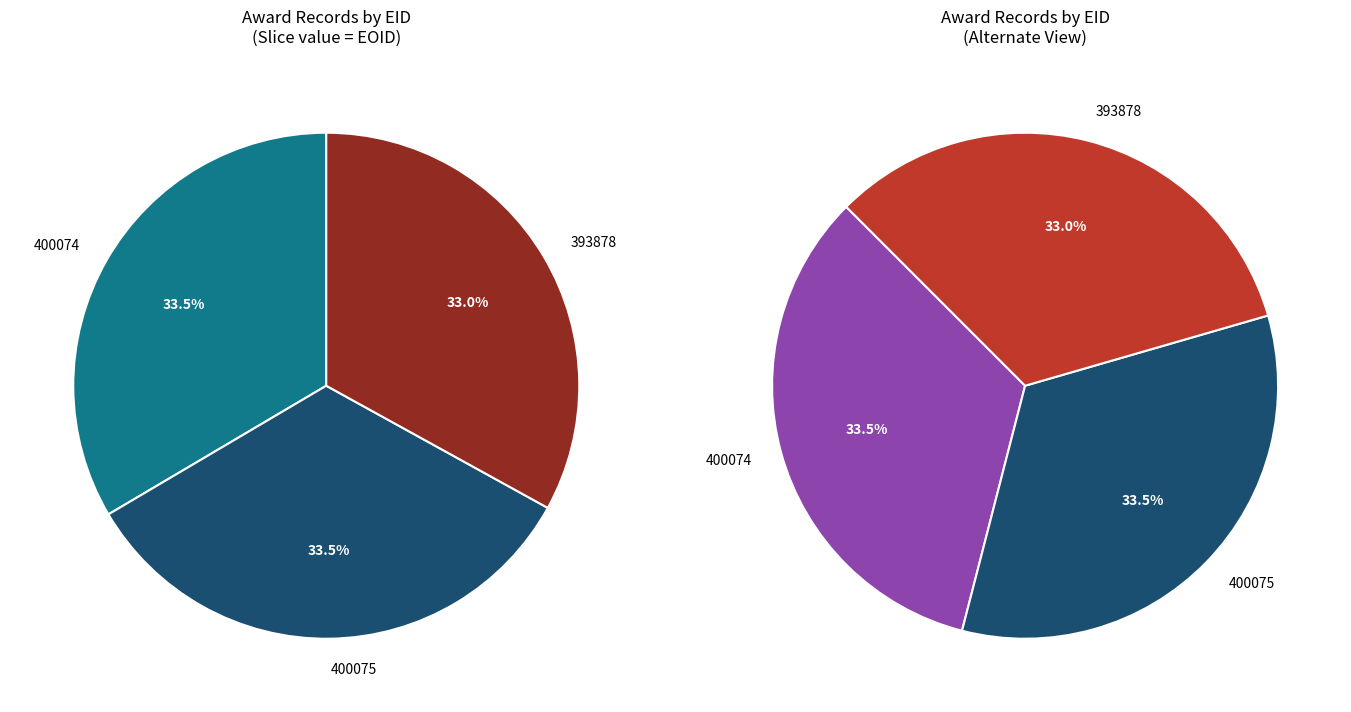

Is it true that 400074 is 24% of the pie?

False